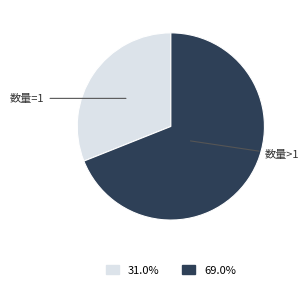

How many segments does this pie chart have?

2